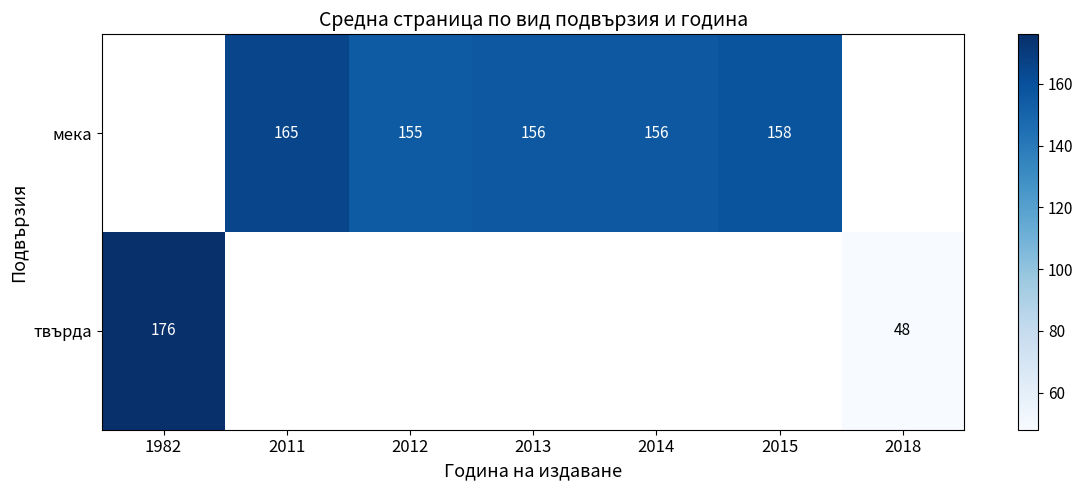

How many distinct data groups are displayed?

2